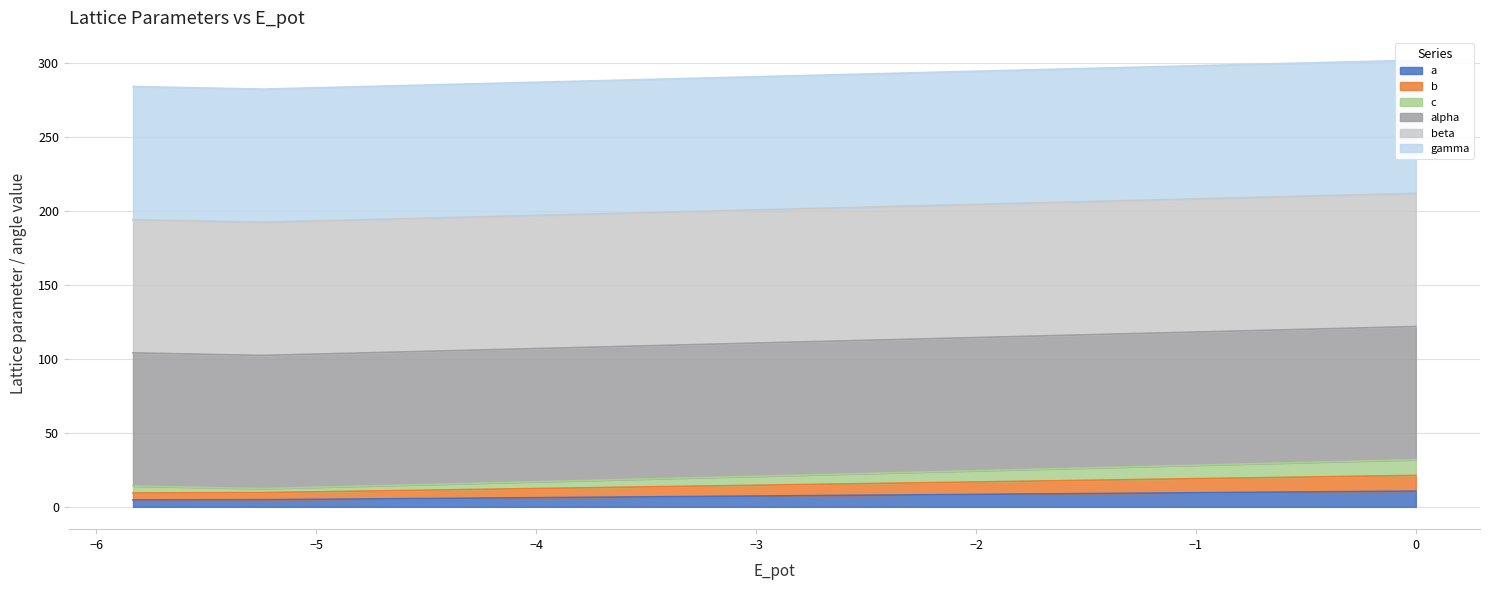

What is the label of the 2nd point from the left?

6c41471d
dynamic